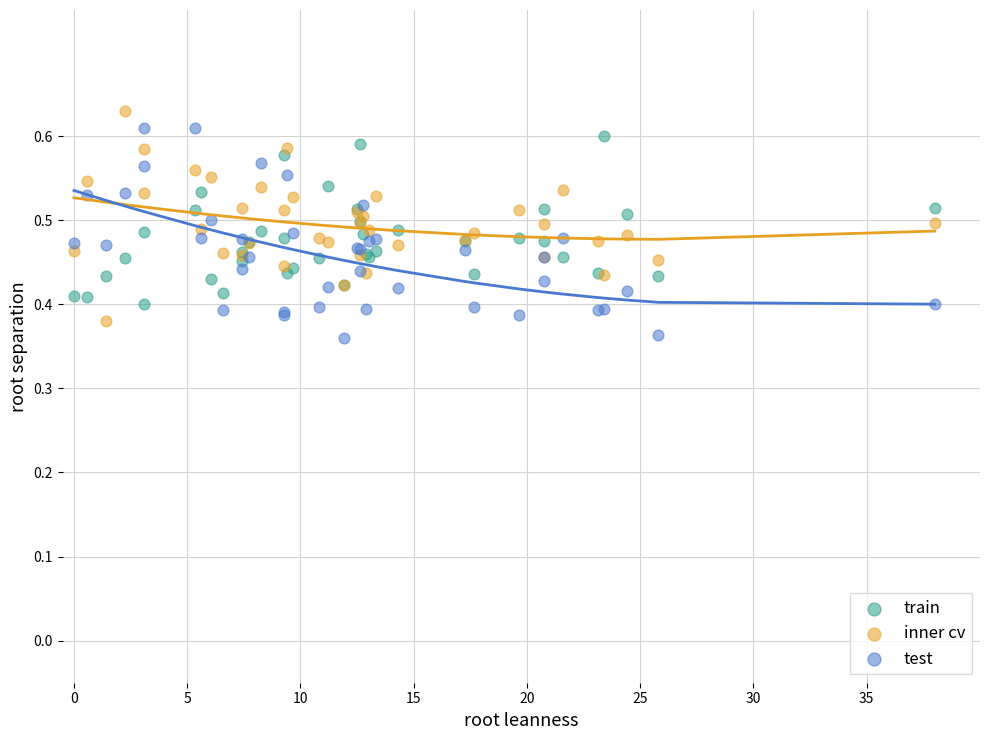

What are all the series names shown in the legend?

train, inner cv, test